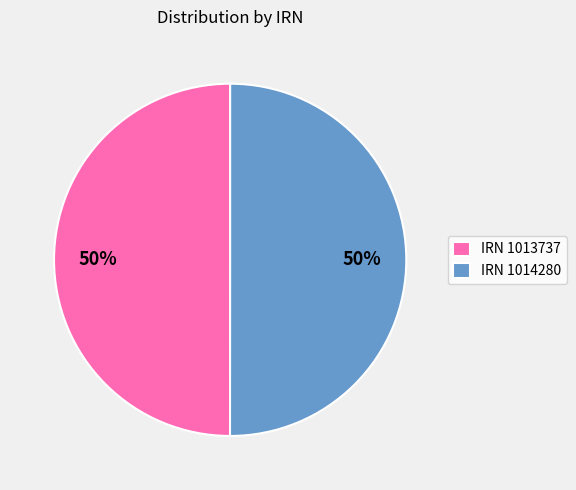

Combined, do IRN 1013737 and IRN 1014280 account for over 50%?

Yes